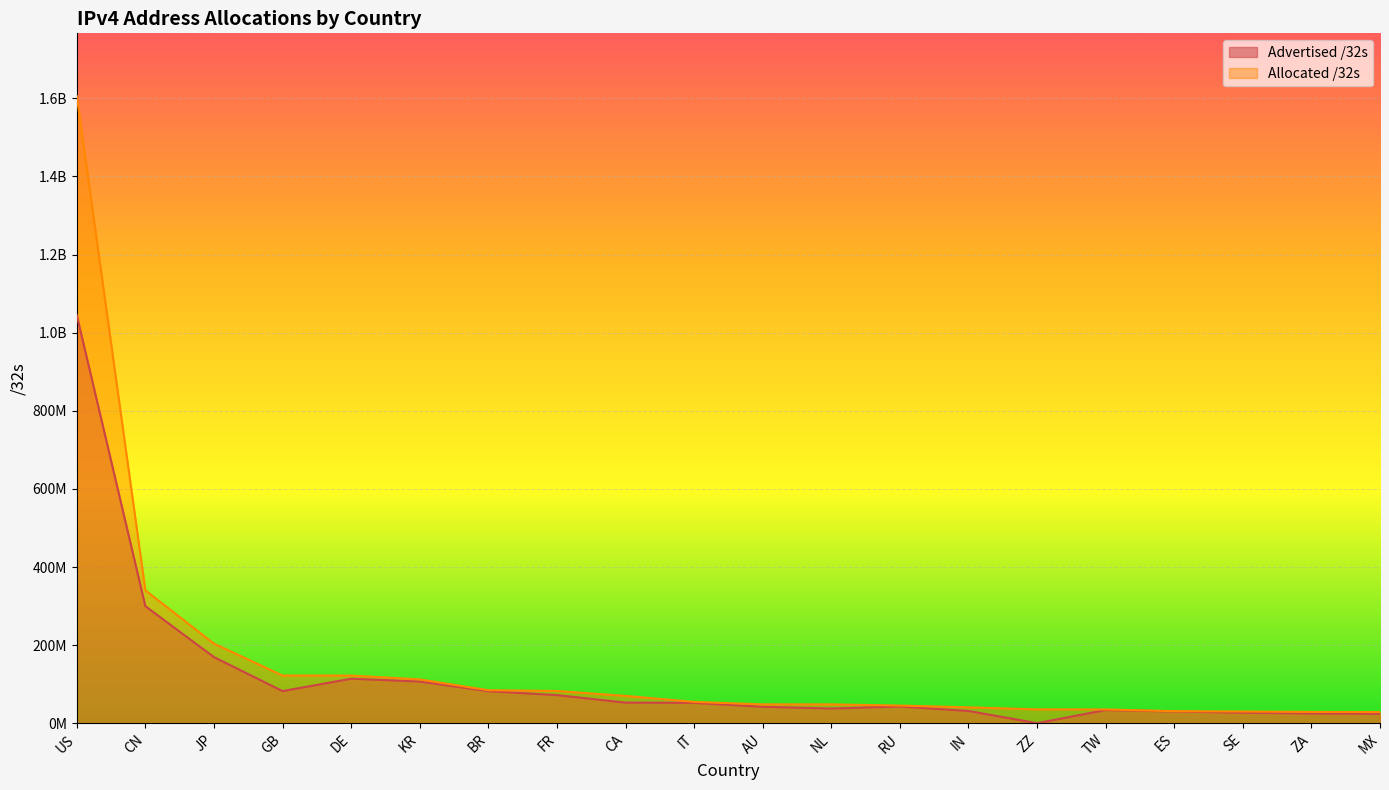

Which series has the largest total across all categories?

Allocated /32s